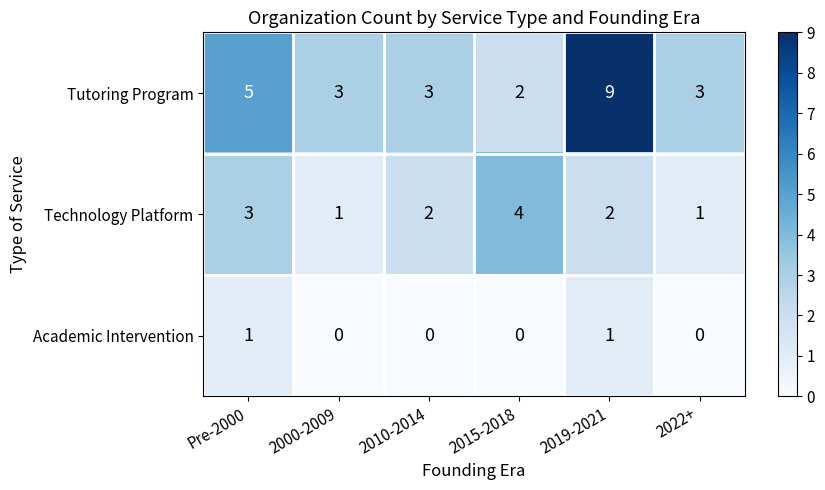

What is the difference between the highest and lowest values at 2000-2009?

3